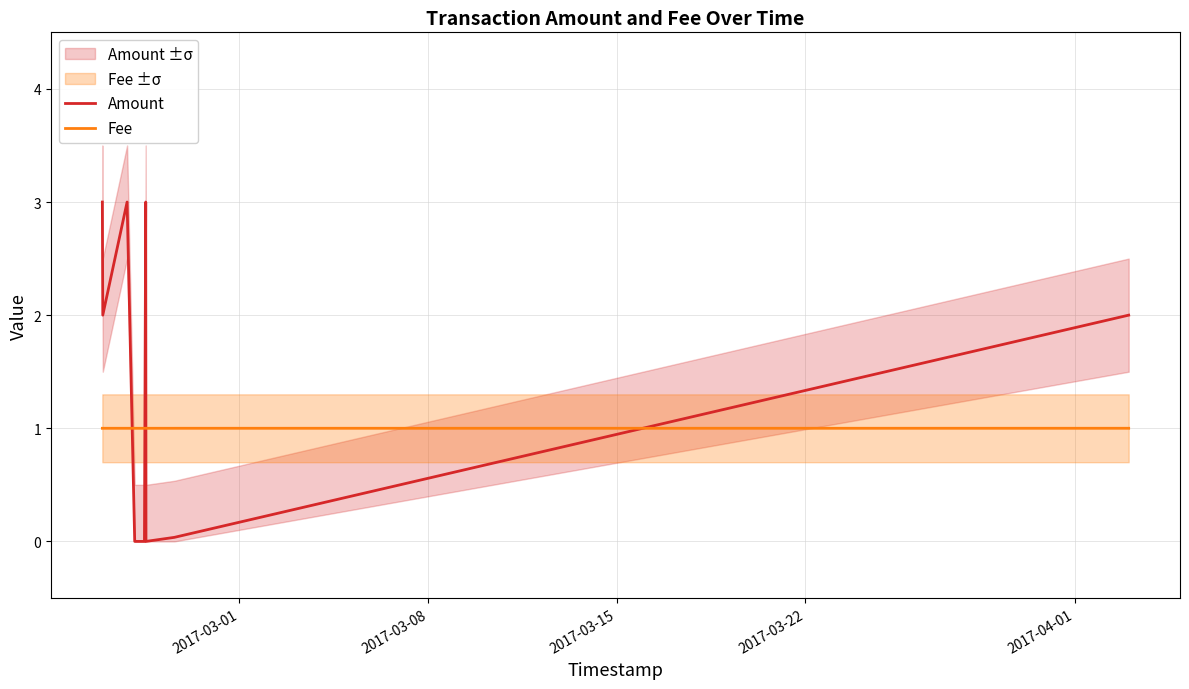

How many intersections are there between Amount and Fee?

4